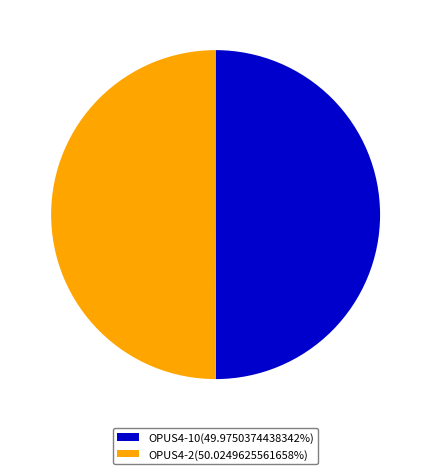

What is the ratio of the value at OPUS4-10(49.9750374438342%) to the value at OPUS4-2(50.0249625561658%)?

1.0